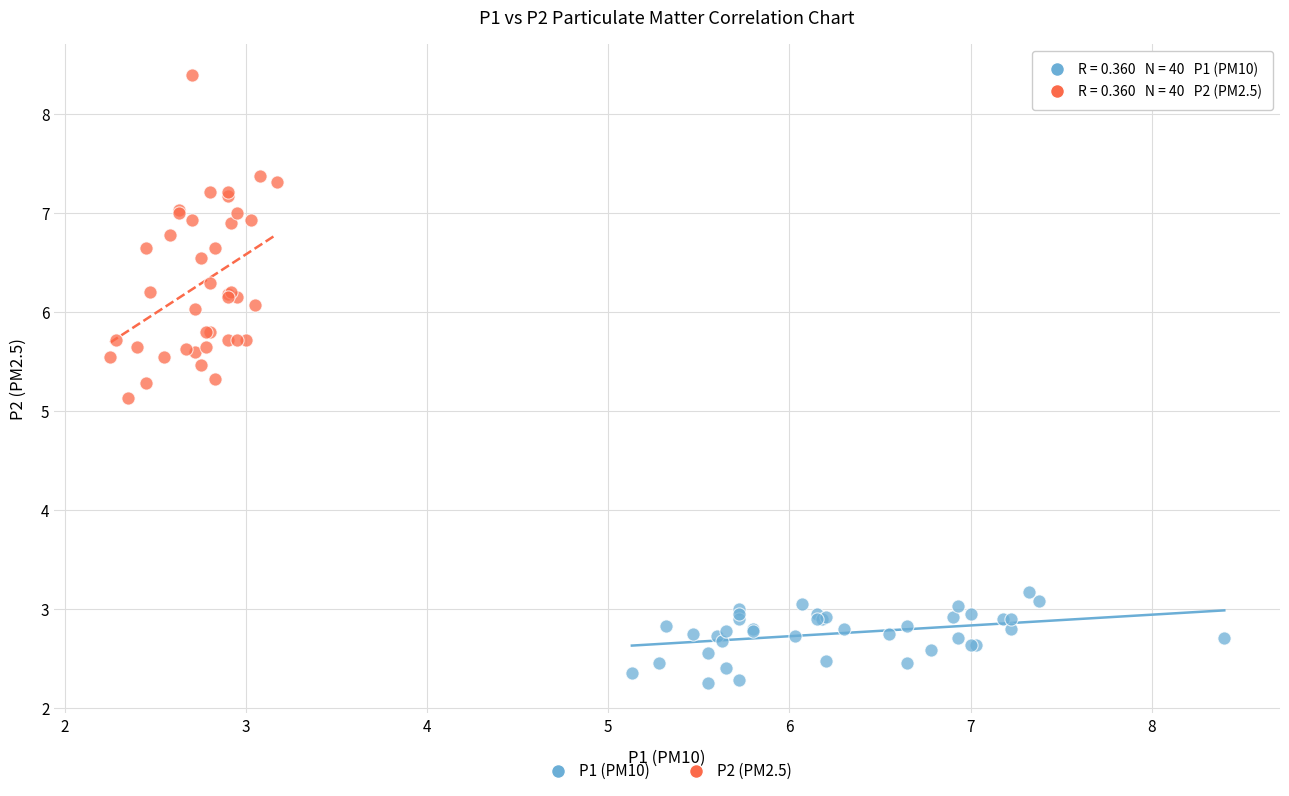

Which series reaches the maximum Y coordinate?

P2 (PM2.5)